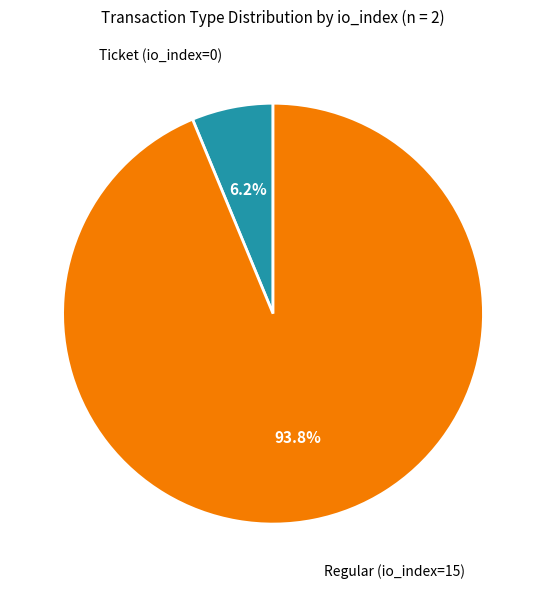

Which slice is the smallest?

Ticket (io_index=0)